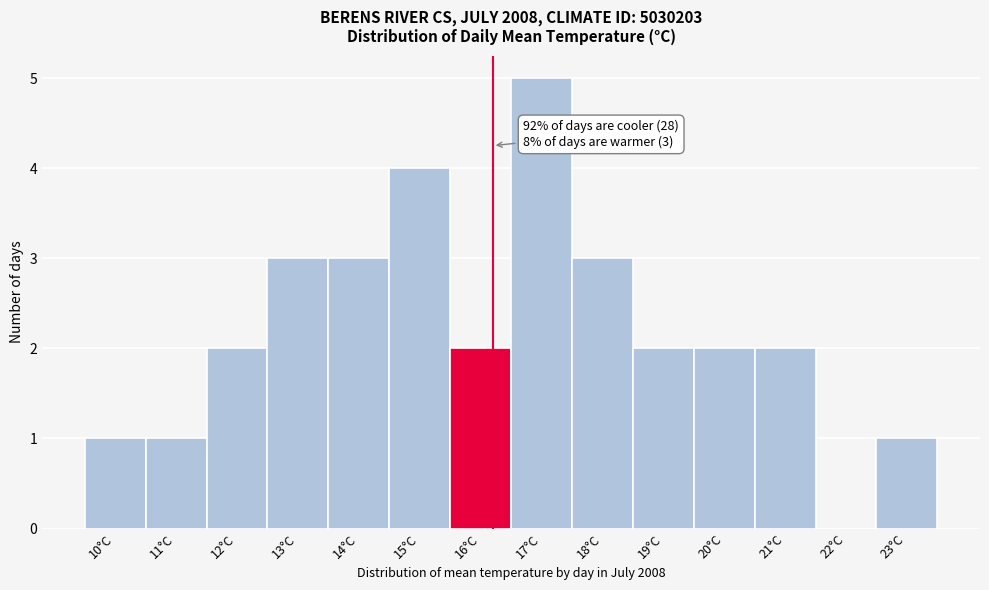

Reading left to right, what are all the values shown in this chart?

10°C=1	11°C=1	12°C=2	13°C=3	14°C=3	15°C=4	16°C=2	17°C=5	18°C=3	19°C=2	20°C=2	21°C=2	22°C=0	23°C=1